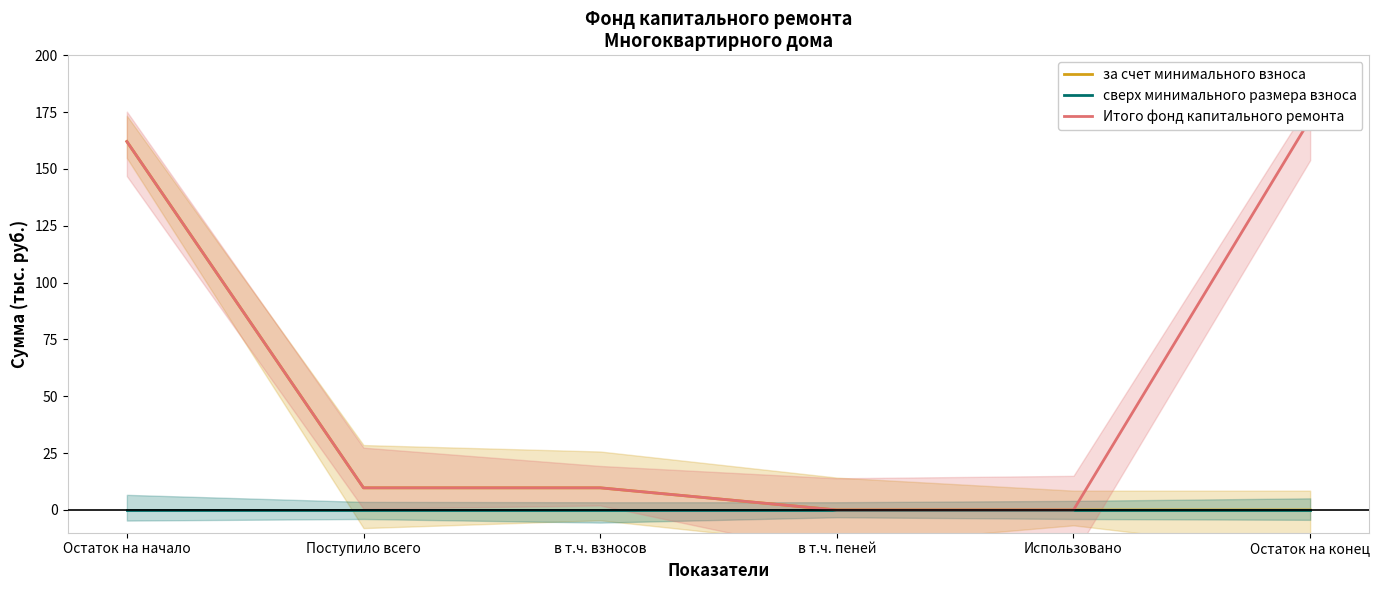

The за счет минимального взноса series shows 3.2 at в т.ч. взносов. True or false?

False